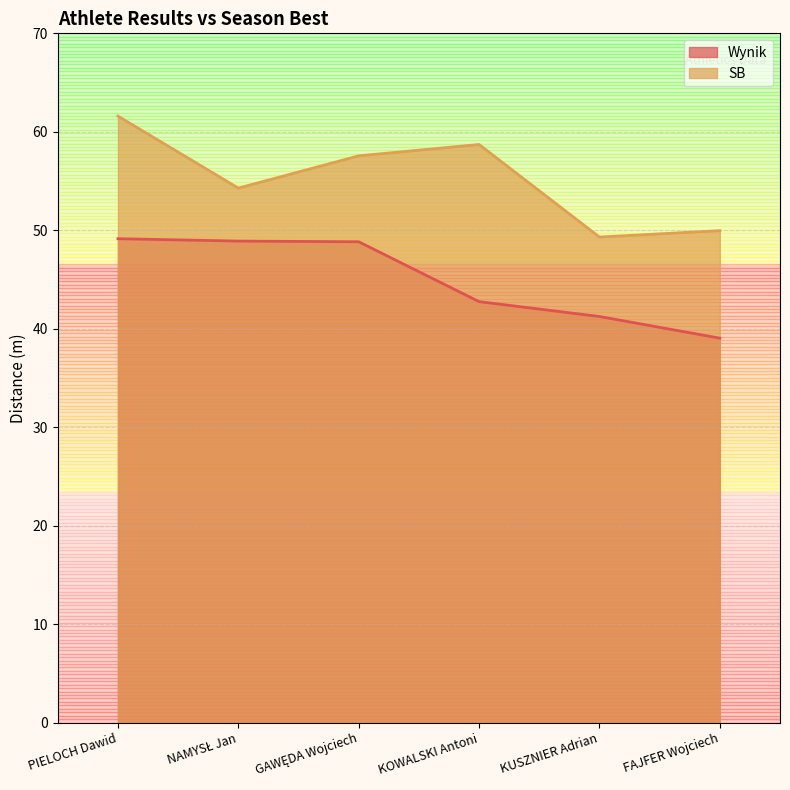

What is the label of the 2nd point from the right?

KUSZNIER Adrian